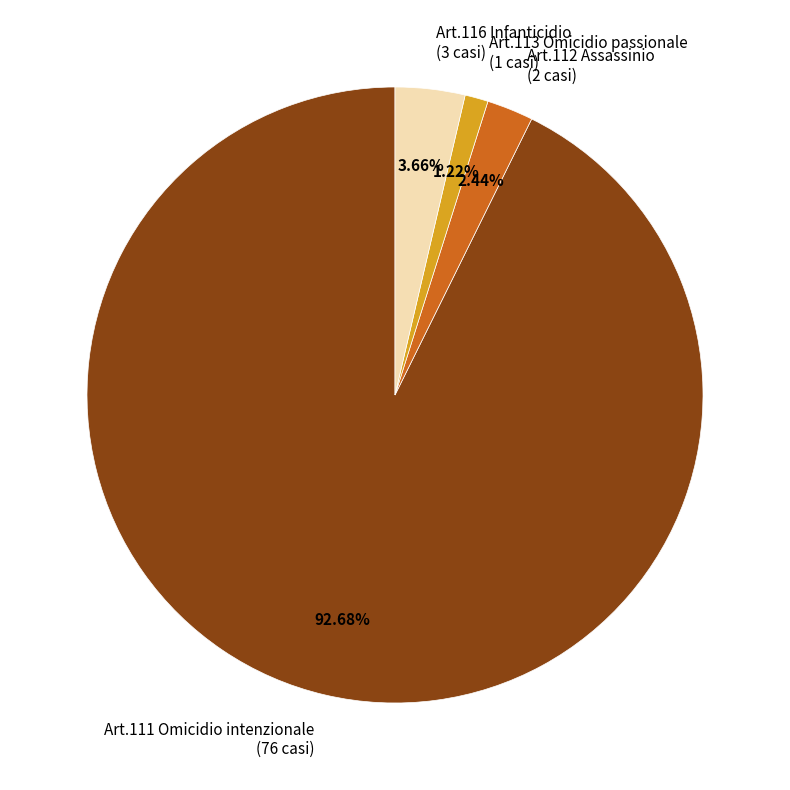

Does Art.116 Infanticidio account for over 50% of the chart?

No